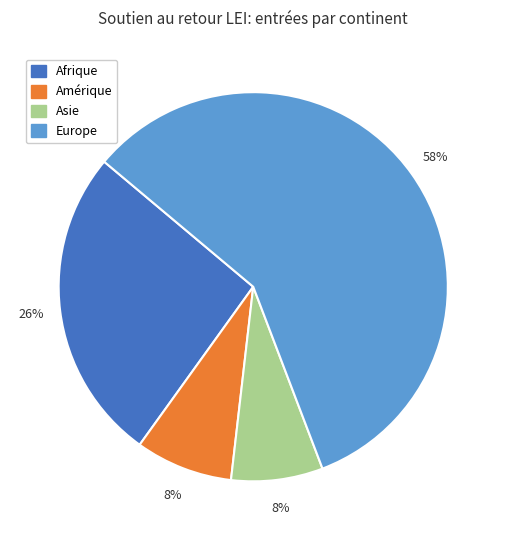

Is there any slice that represents more than half of the pie?

Yes